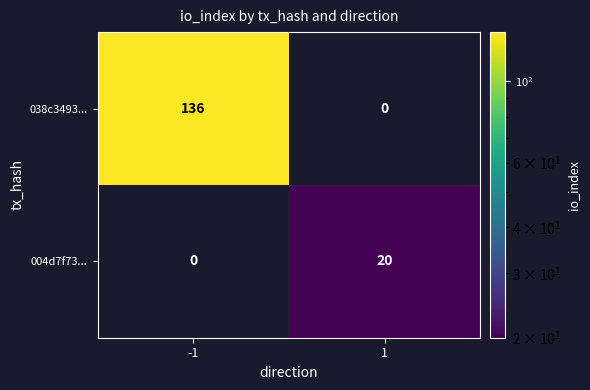

Is it true that 038c3493... equals 70 at -1?

False